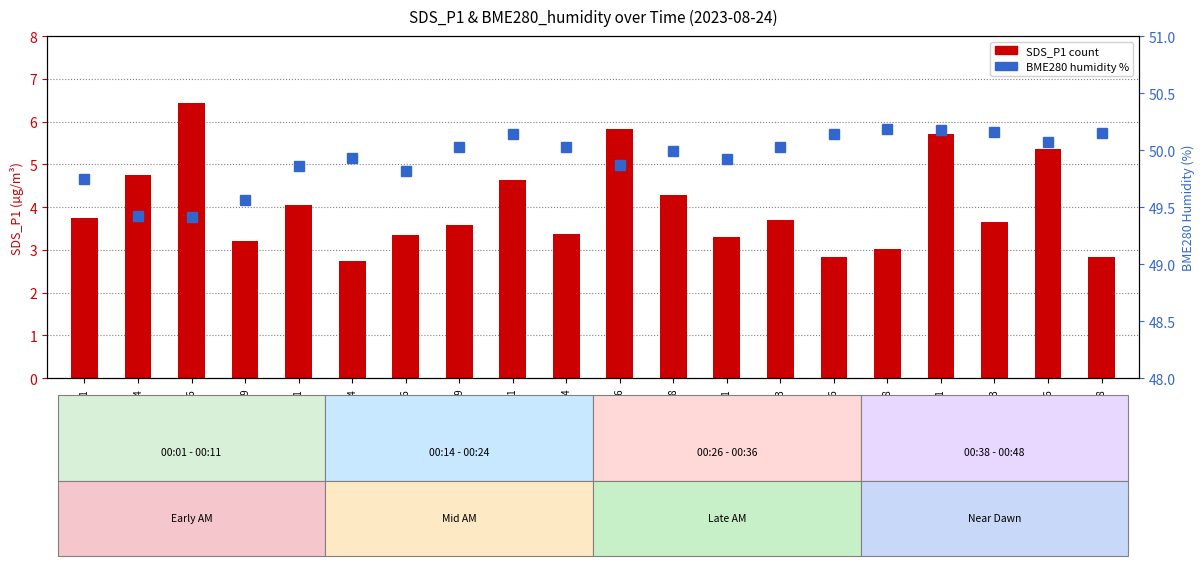

How many data points in SDS_P1 are above 3?

17